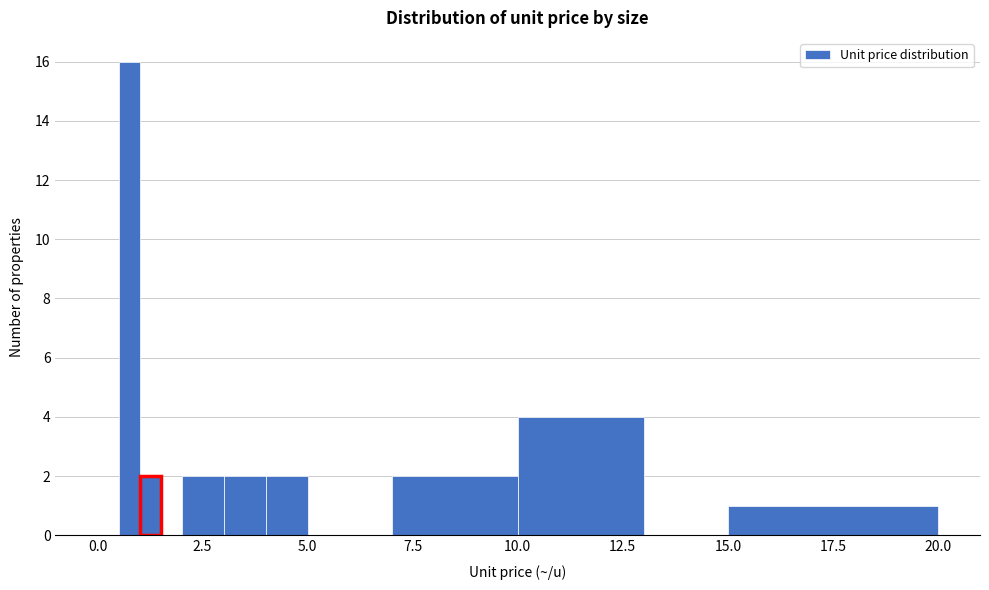

Read against the x-axis, roughly where is the centre of the tallest bar?

1.0